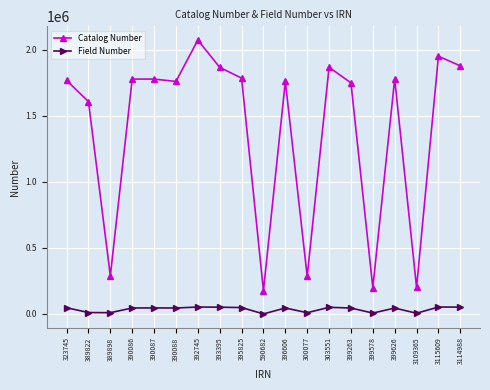

What position from the left is 396606?

11